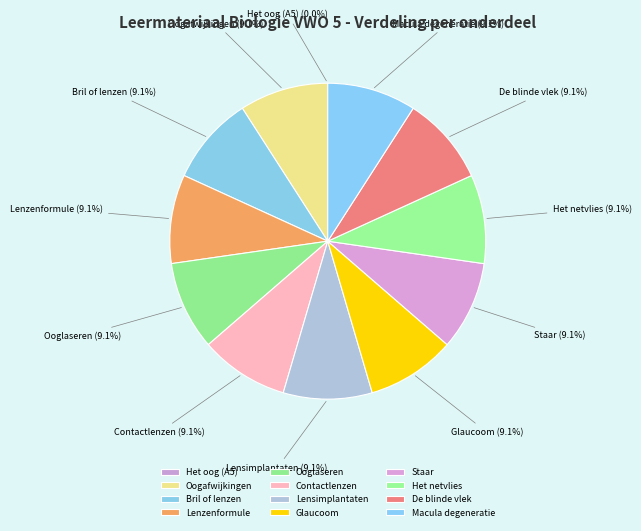

What portion of the pie excludes Staar?

90.9%